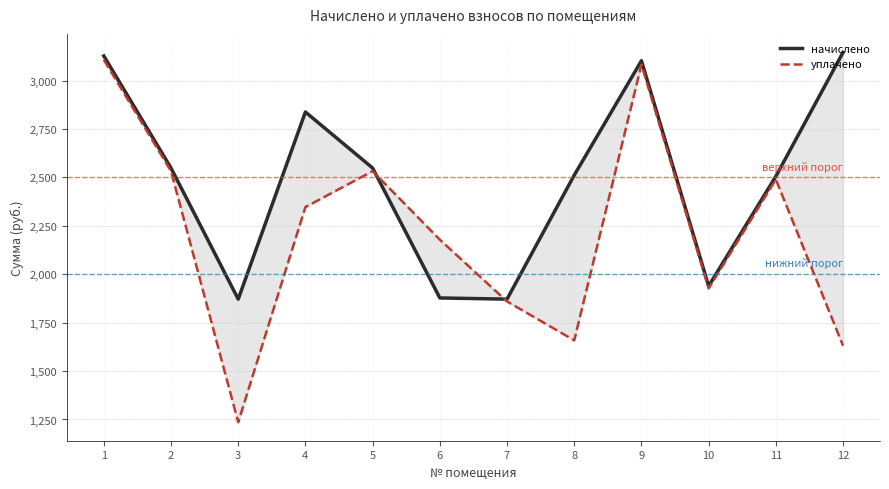

At which category is the sum across all series the highest?

1